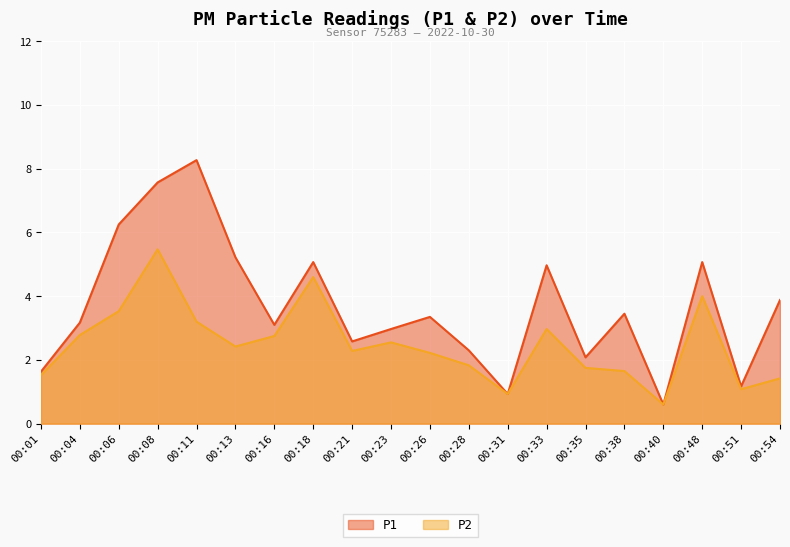

How many data points in P2 are less than 2?

8